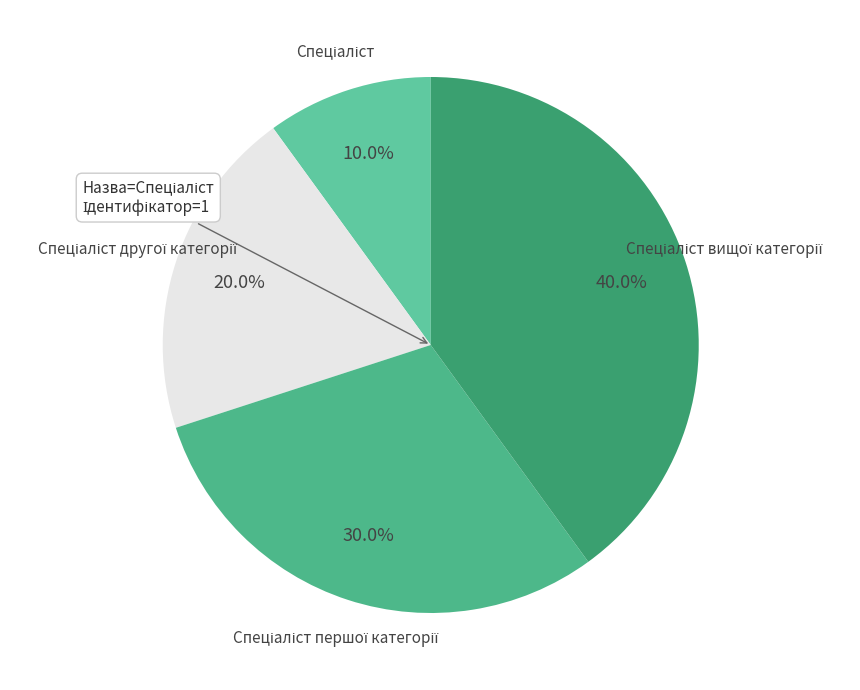

How many segments does this pie chart have?

4